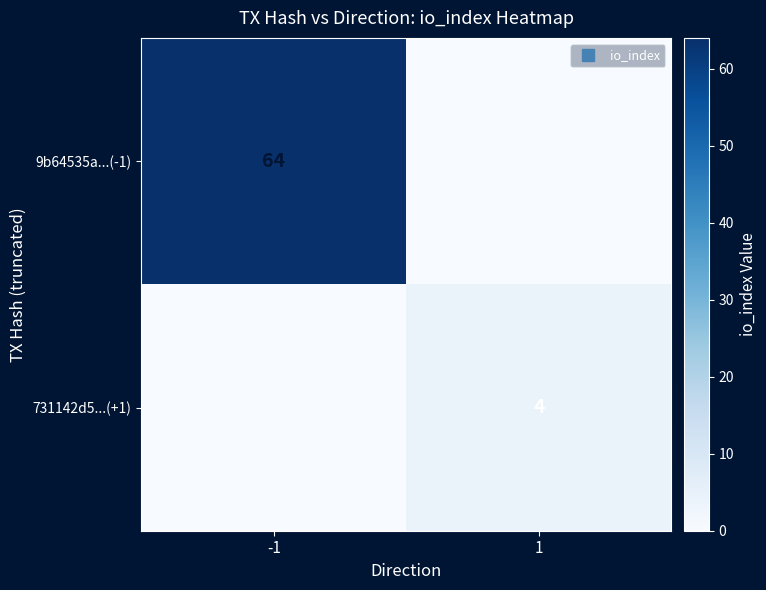

Which has a higher value, -1 or 1?

-1